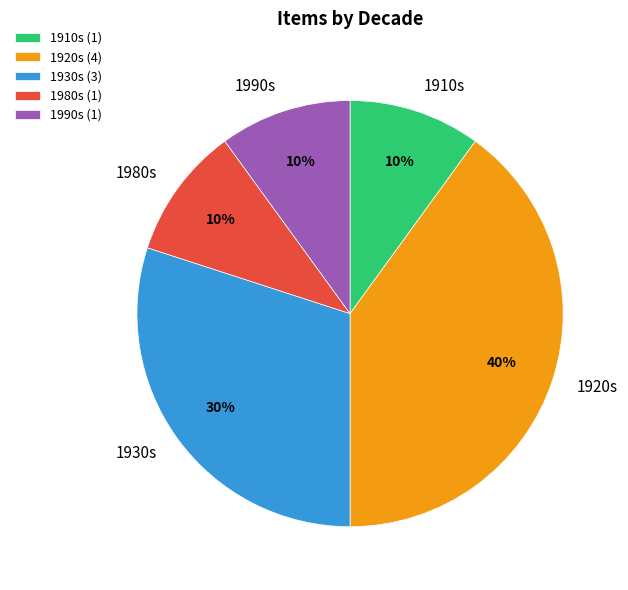

Approximately how many times larger is the value at 1910s compared to 1990s?

1.0